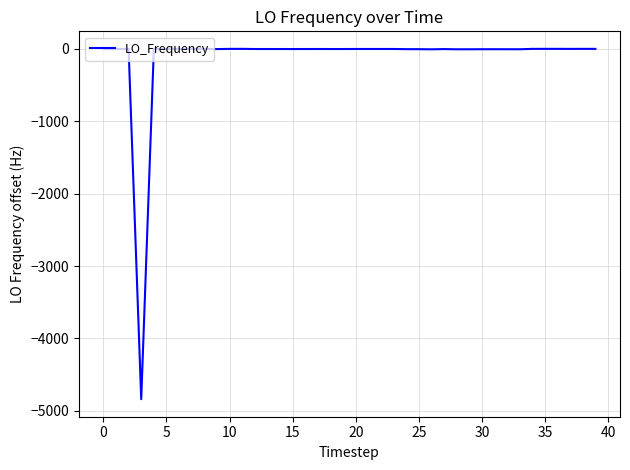

What is the minimum value shown in the chart?

-4840.2